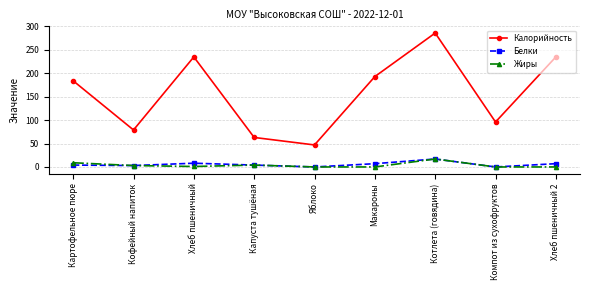

True or false: Жиры and Калорийность intersect in this chart.

False